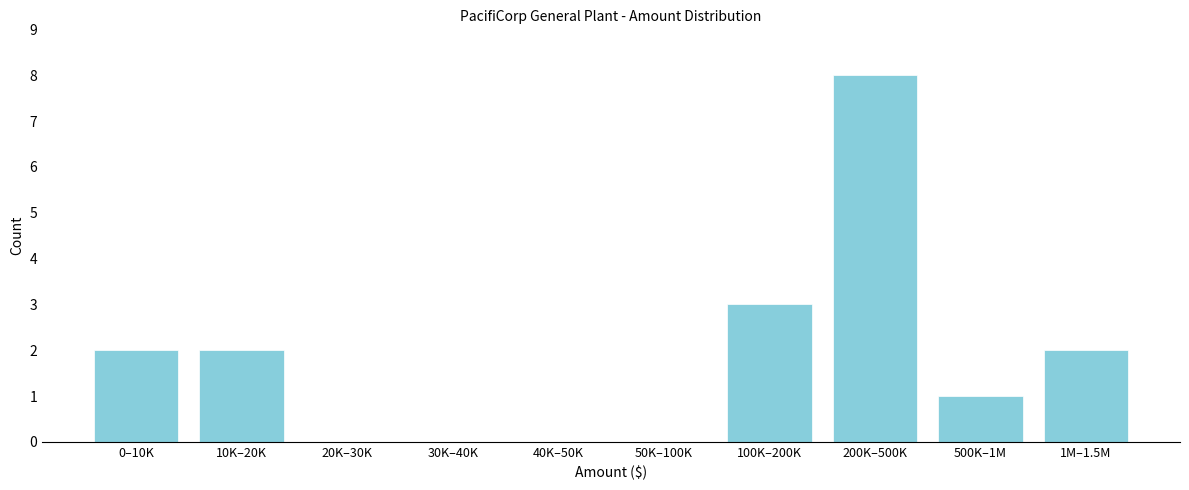

Reading left to right, extract all data points from this chart.

0–10K=2	10K–20K=2	20K–30K=0	30K–40K=0	40K–50K=0	50K–100K=0	100K–200K=3	200K–500K=8	500K–1M=1	1M–1.5M=2